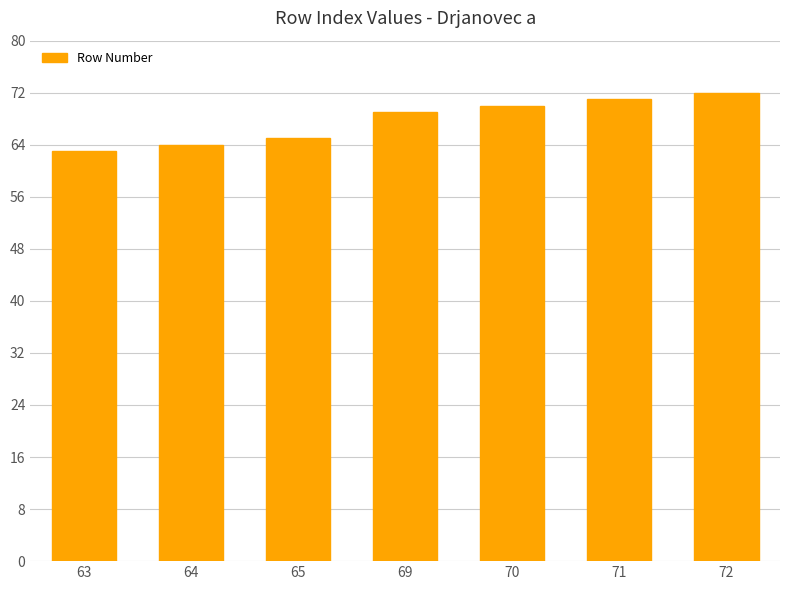

At which category does the chart reach its minimum across all series?

63